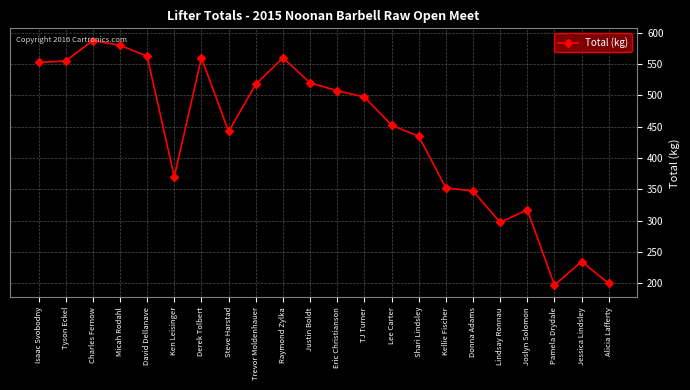

The value at Jessica Lindsley is 335.4. True or false?

False